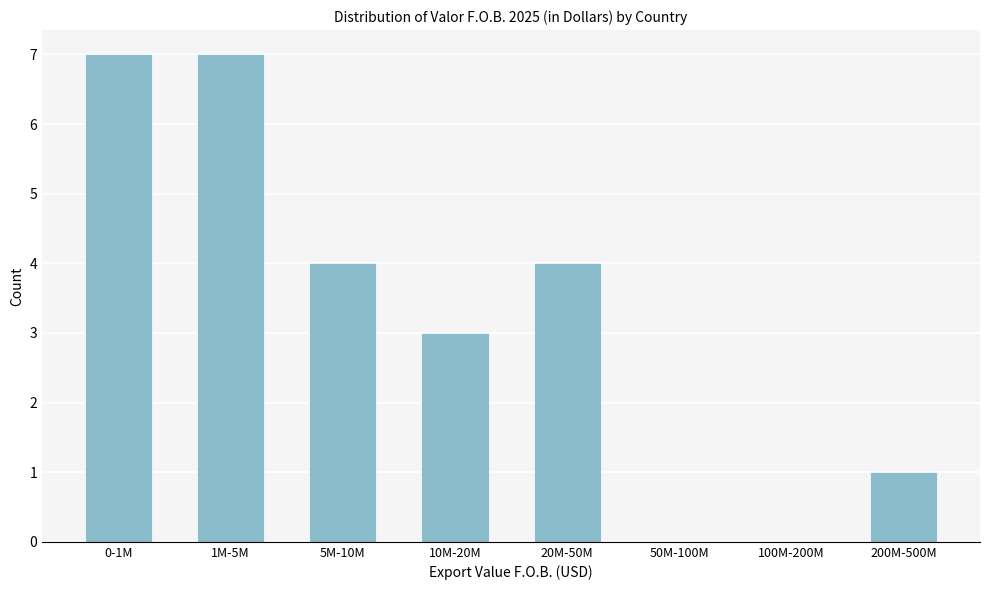

Reading left to right, extract all data points from this chart.

0-1M=7	1M-5M=7	5M-10M=4	10M-20M=3	20M-50M=4	50M-100M=0	100M-200M=0	200M-500M=1